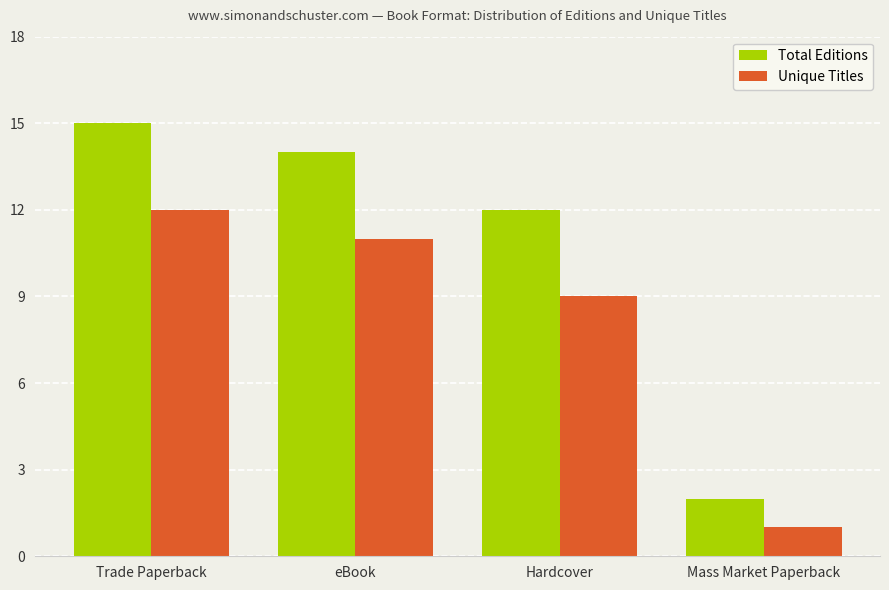

What is the greatest value displayed?

15